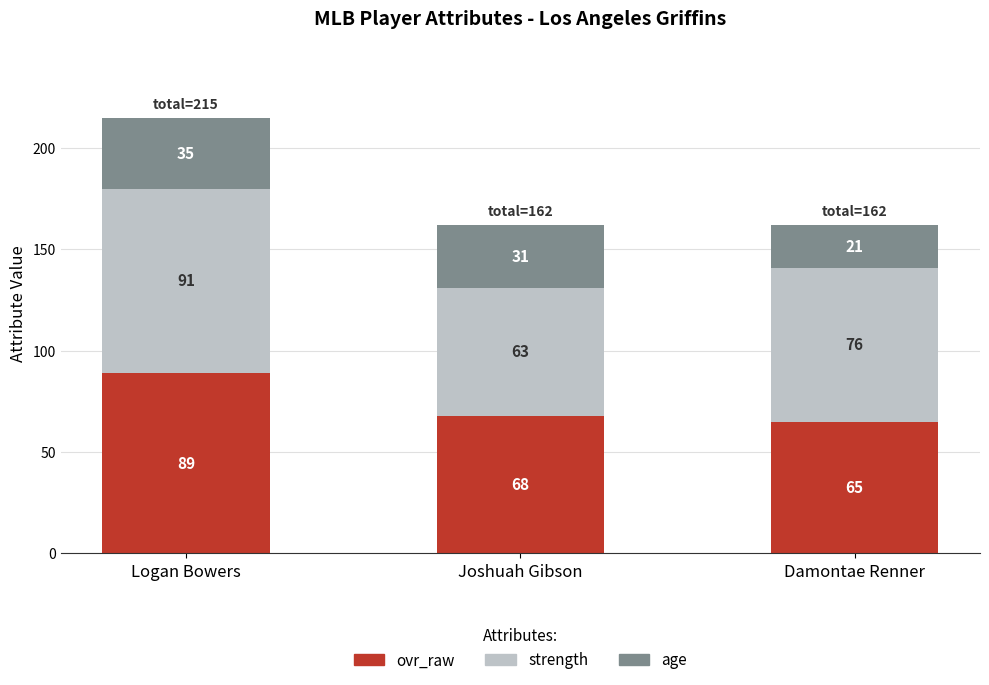

At which label does ovr_raw first exceed 68?

Logan Bowers